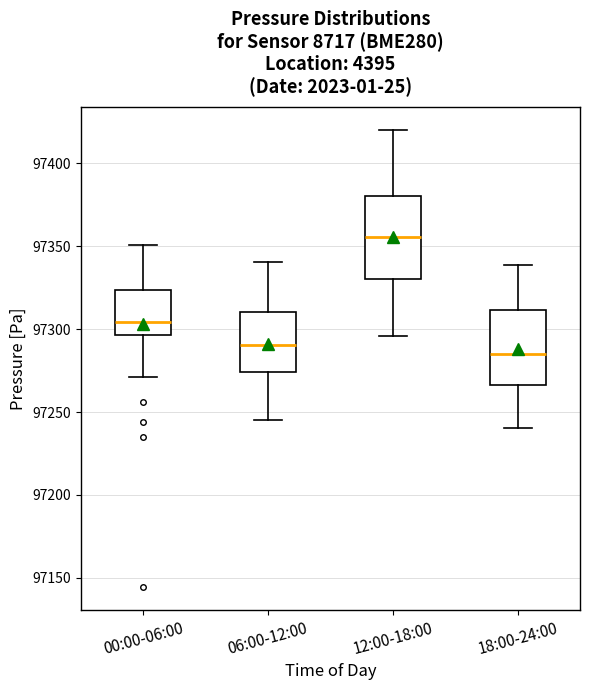

Reading left to right, read every box against the y-axis: the position of its median line, the range the box covers, and the ends of its whiskers. The values are not printed on the chart, so give them approximately, as read against the axis.

00:00-06:00: median 97305, box 97295 to 97325, whiskers 97270 to 97350
06:00-12:00: median 97290, box 97275 to 97310, whiskers 97245 to 97340
12:00-18:00: median 97355, box 97330 to 97380, whiskers 97295 to 97420
18:00-24:00: median 97285, box 97265 to 97310, whiskers 97240 to 97340